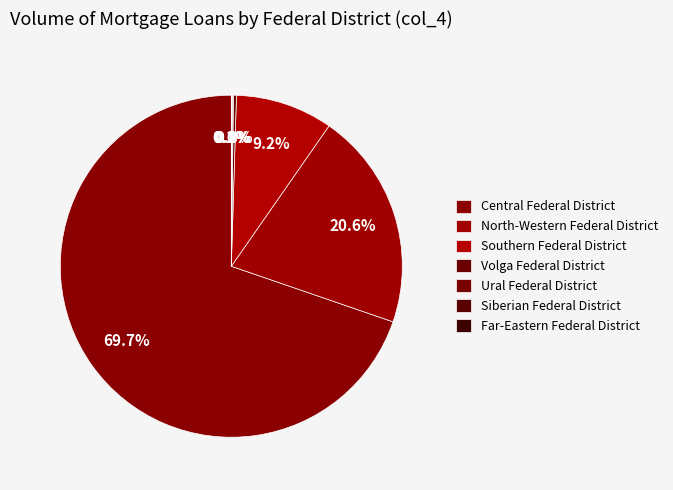

To the nearest percent, what portion does Central Federal District represent?

70%